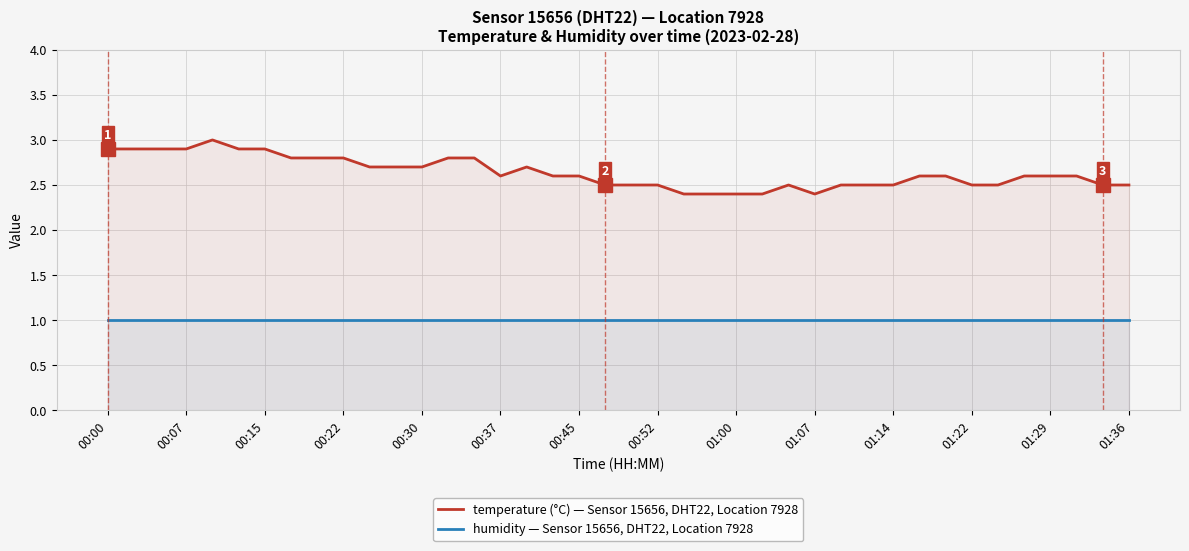

At how many categories does at least one series exceed 2?

40